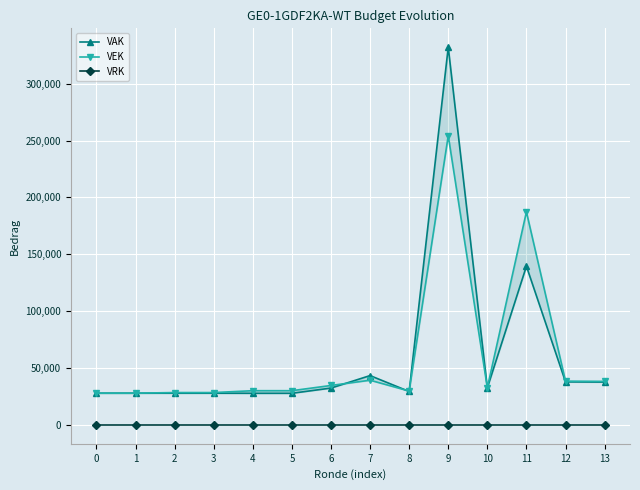

True or false: VRK and VAK intersect in this chart.

False